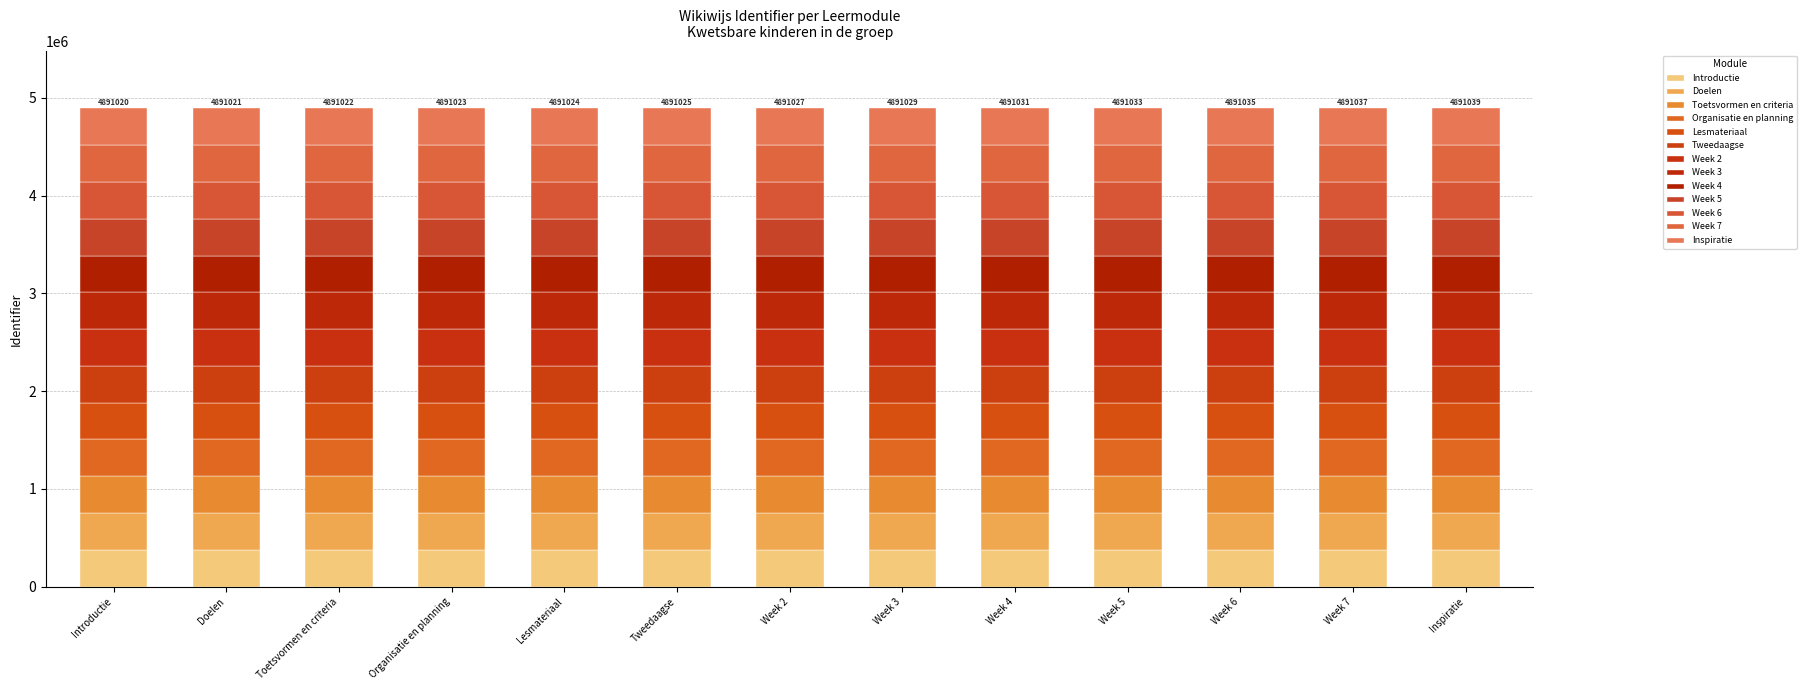

How many distinct data groups are displayed?

13